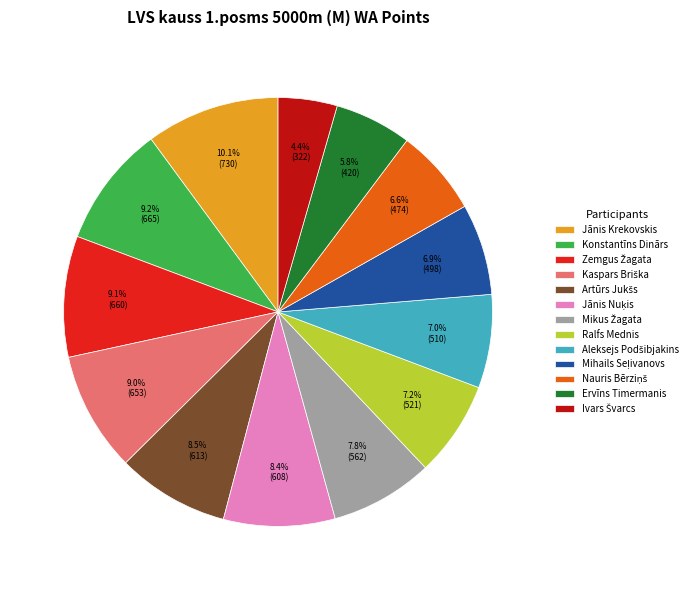

Is there any slice that represents more than half of the pie?

No